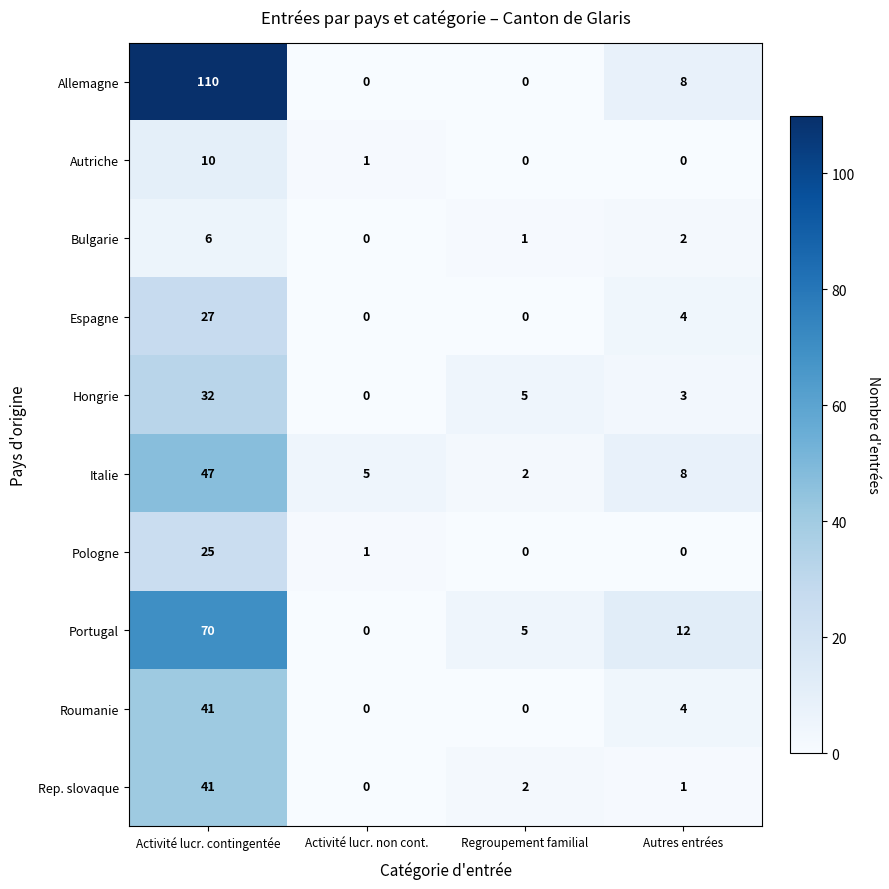

Is it true that Bulgarie equals 0 at Activité lucr. non cont.?

True